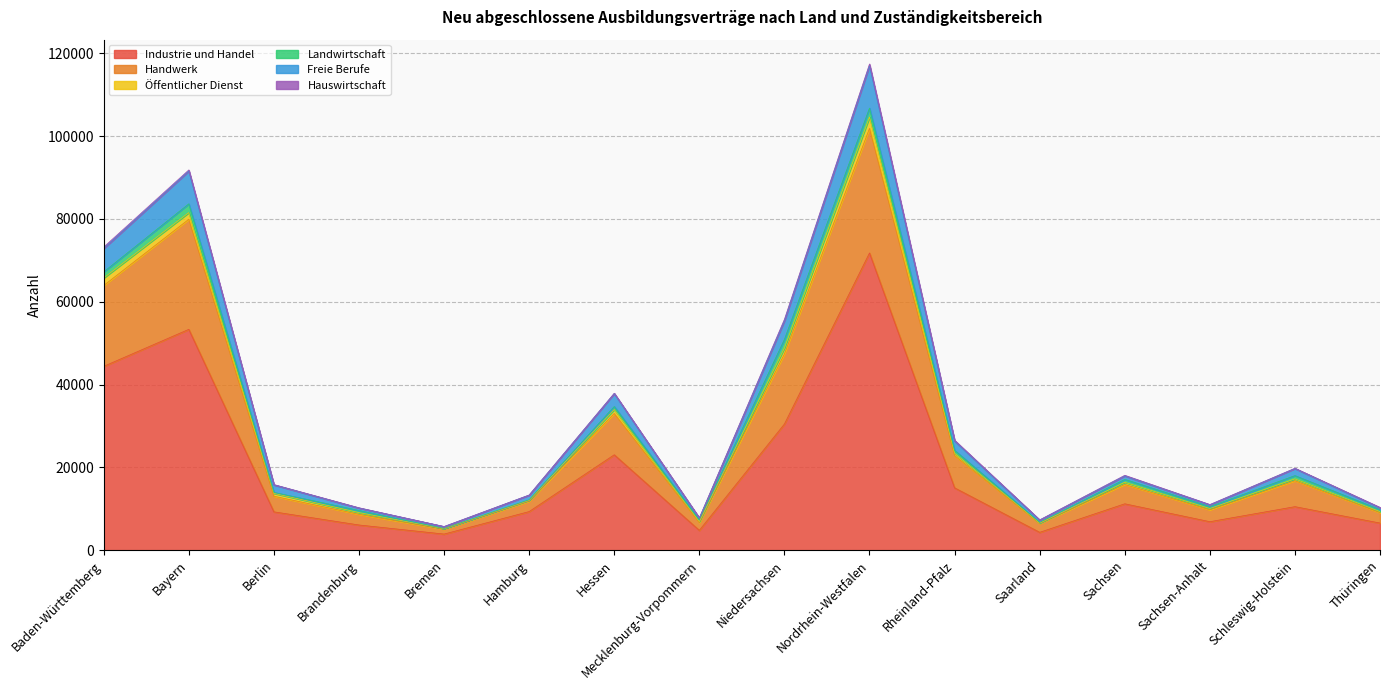

Does the chart have visible grid lines?

Yes